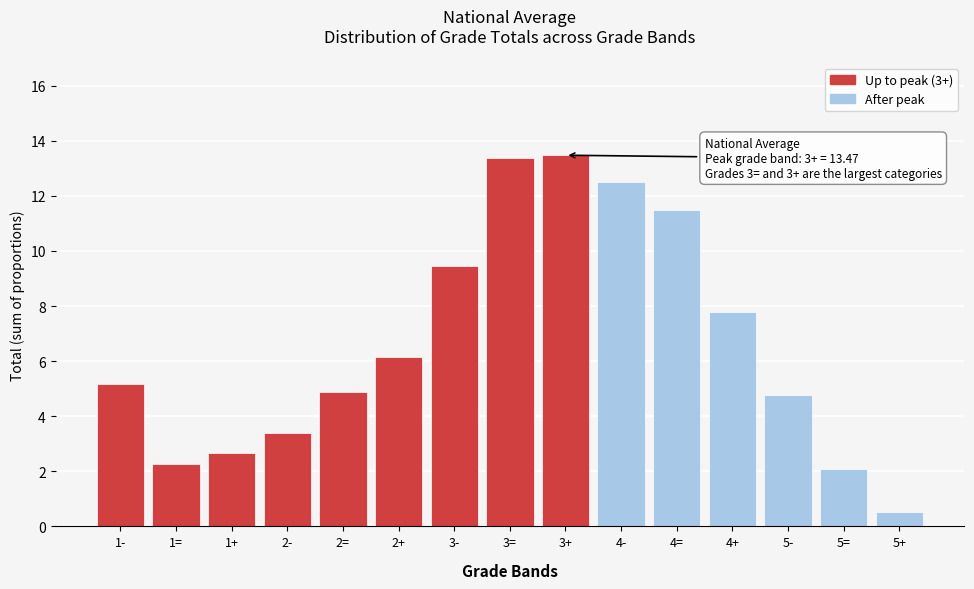

Reading right to left, transcribe all the data shown in this chart.

5+=0.5	5==2.1	5-=4.8	4+=7.8	4==11.5	4-=12.5	3+=13.5	3==13.4	3-=9.4	2+=6.2	2==4.9	2-=3.4	1+=2.7	1==2.3	1-=5.2